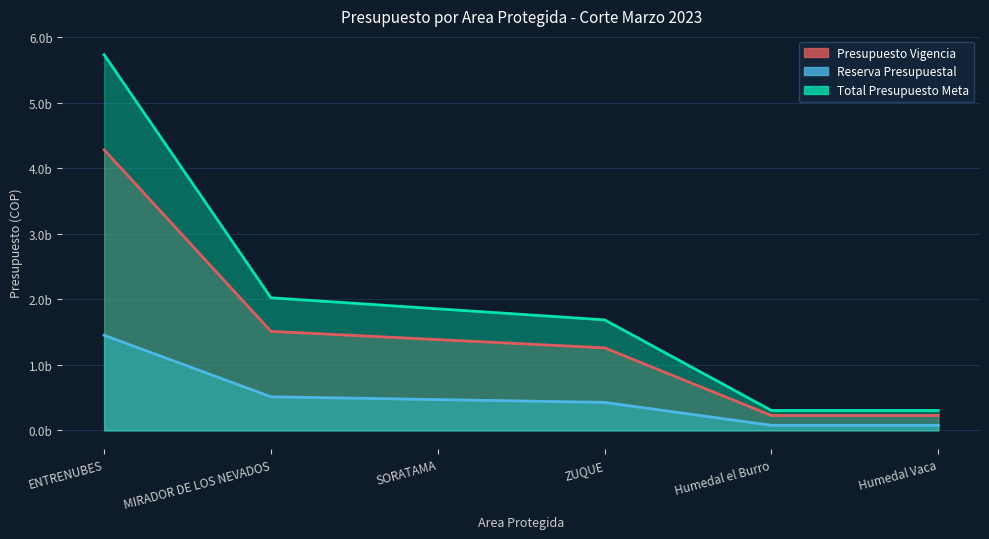

List the series in order of their overall mean, highest first.

Total Presupuesto Meta, Presupuesto Vigencia, Reserva Presupuestal